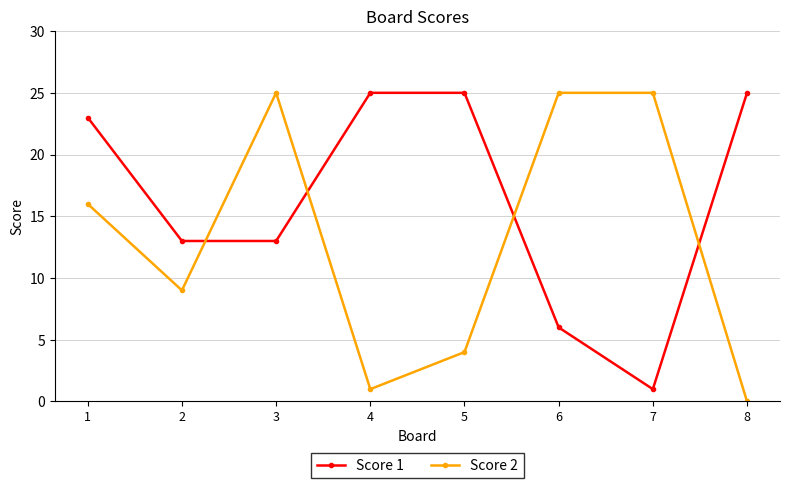

Rank the series by their average value, from highest to lowest.

Score 1, Score 2